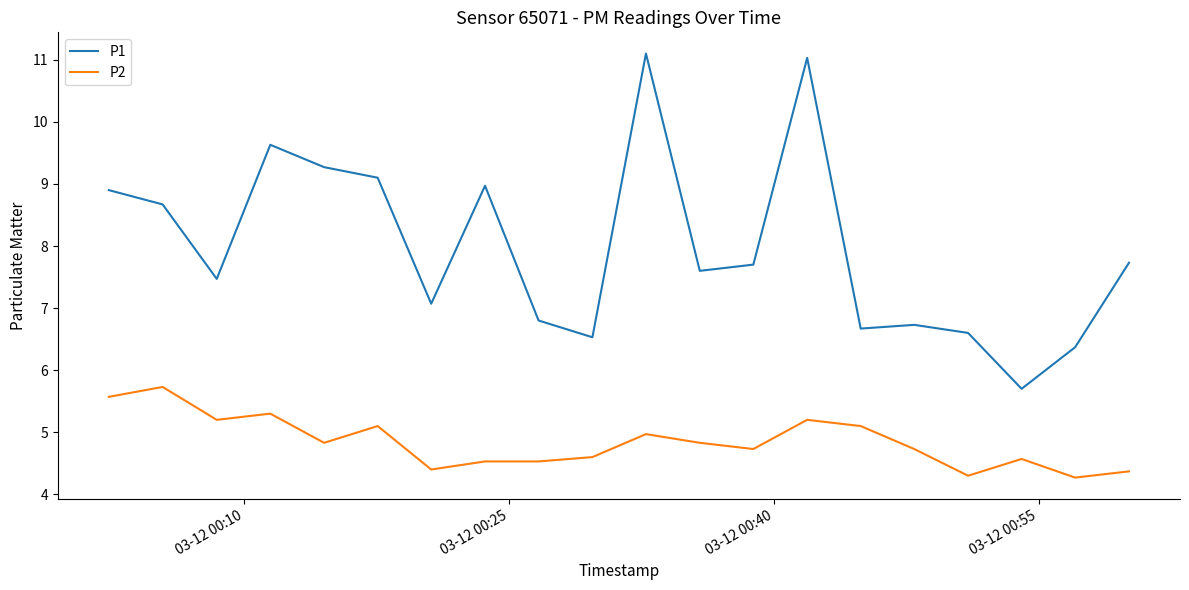

Reading left to right, extract all data points from this chart.

P1: 8.9	8.7	7.5	9.6	9.3	9.1	7.1	9.0	6.8	6.5	11.1	7.6	7.7	11.0	6.7	6.7	6.6	5.7	6.4	7.7
P2: 5.6	5.7	5.2	5.3	4.8	5.1	4.4	4.5	4.5	4.6	5.0	4.8	4.7	5.2	5.1	4.7	4.3	4.6	4.3	4.4